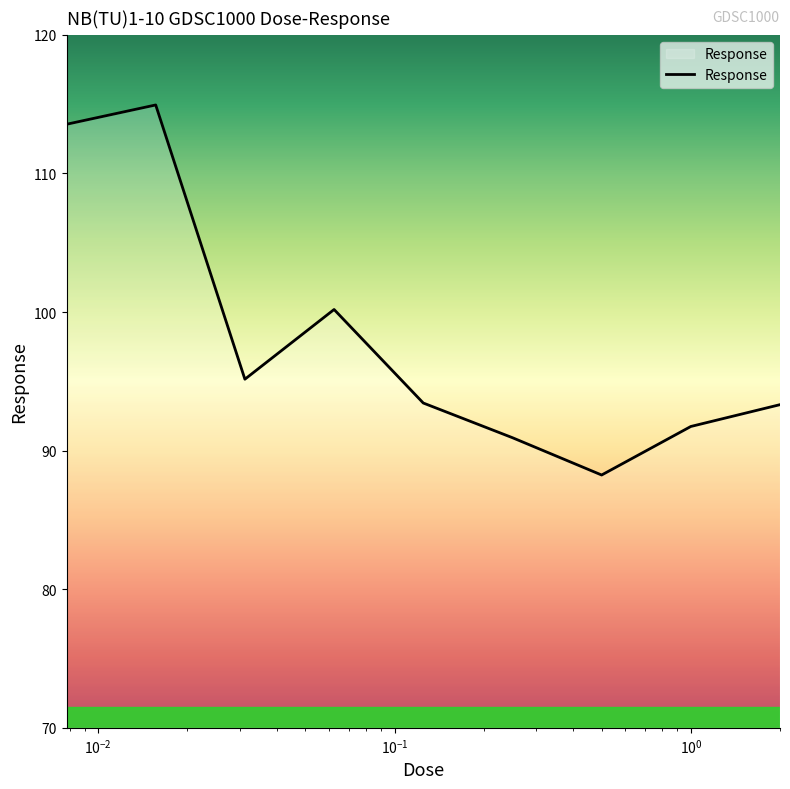

True or false: the data has more than 0 interior local peaks.

True